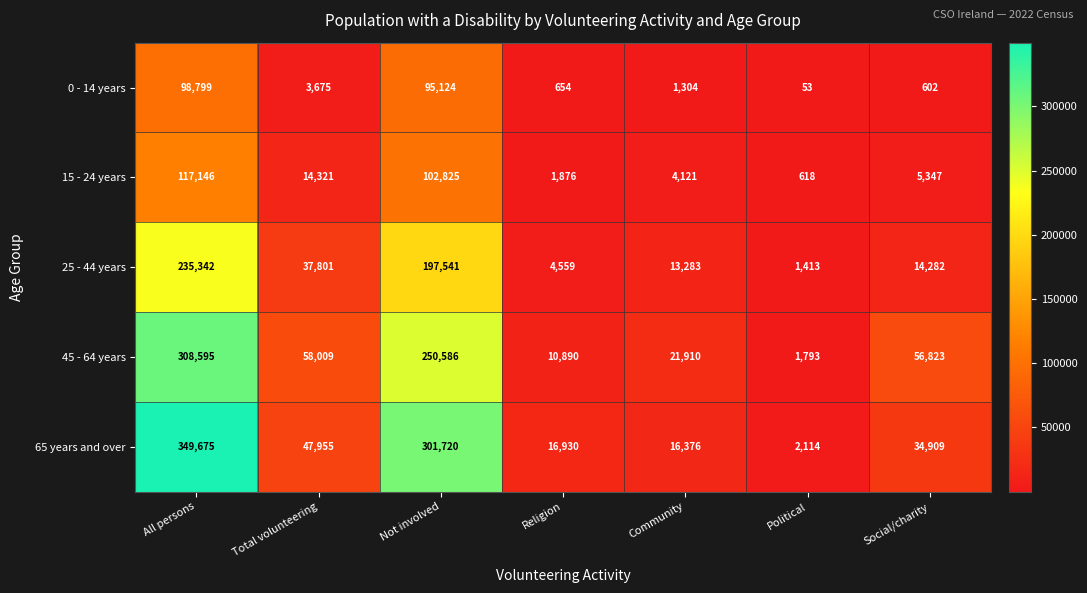

At which category is the sum across all series the highest?

All persons